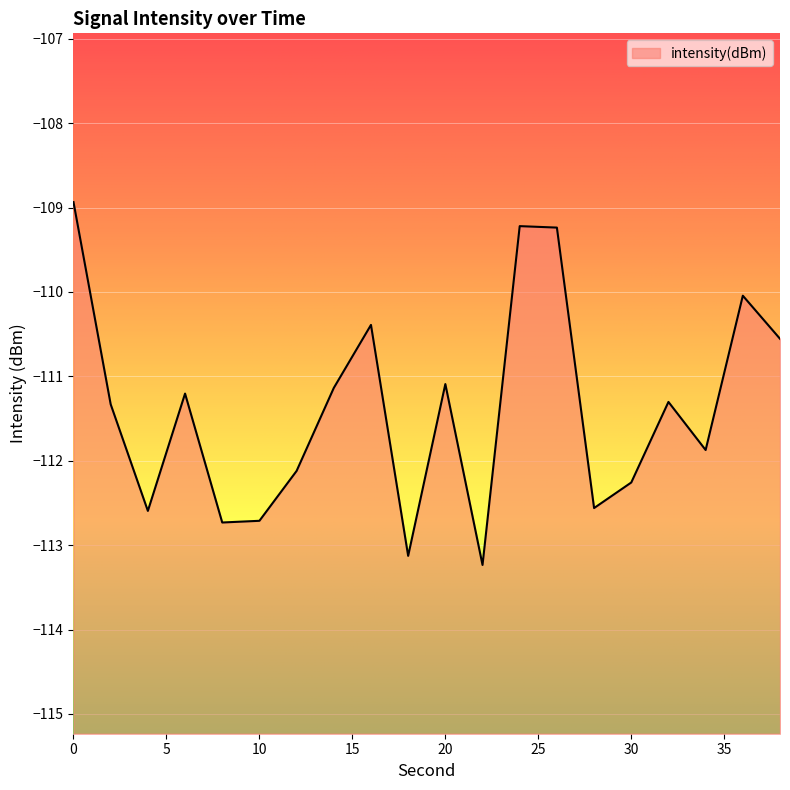

Reading right to left, what are all the values shown in this chart?

38=-110.6	36=-110.0	34=-111.9	32=-111.3	30=-112.3	28=-112.6	26=-109.2	24=-109.2	22=-113.2	20=-111.1	18=-113.1	16=-110.4	14=-111.1	12=-112.1	10=-112.7	8=-112.7	6=-111.2	4=-112.6	2=-111.3	0=-108.9